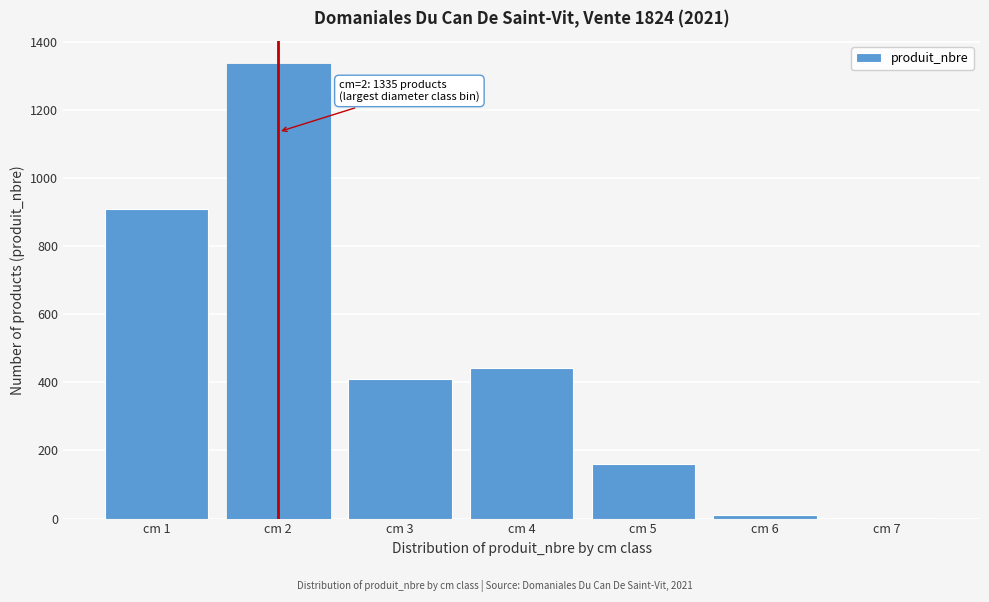

Reading right to left, transcribe all the data shown in this chart.

cm 7=1	cm 6=11	cm 5=160	cm 4=442	cm 3=409	cm 2=1335	cm 1=909